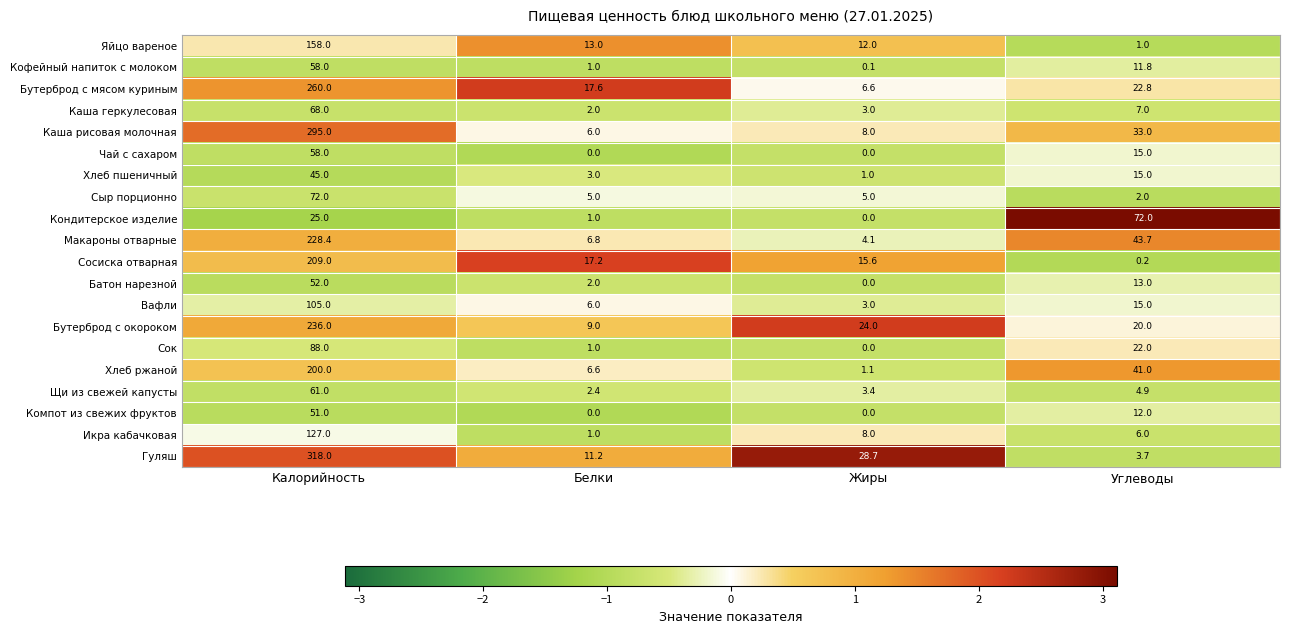

What is the difference between the maximum and minimum values in the Бутерброд с окороком series?

227.0